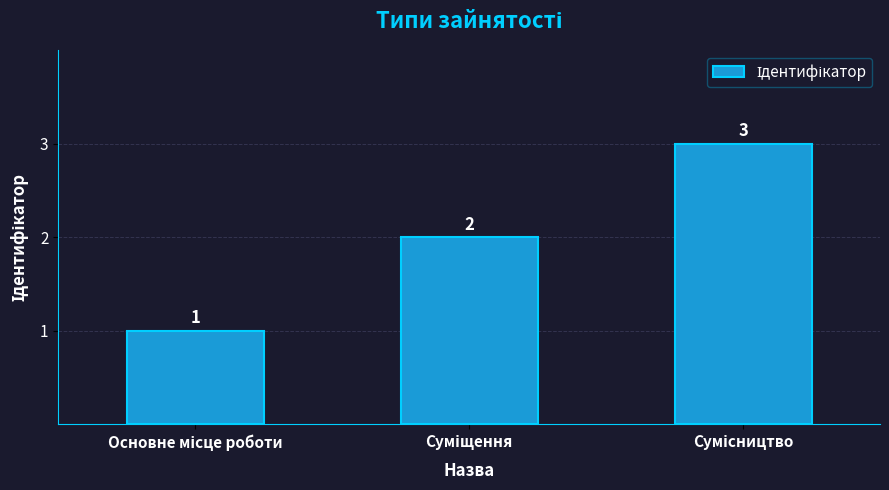

How many data points are less than 2?

1